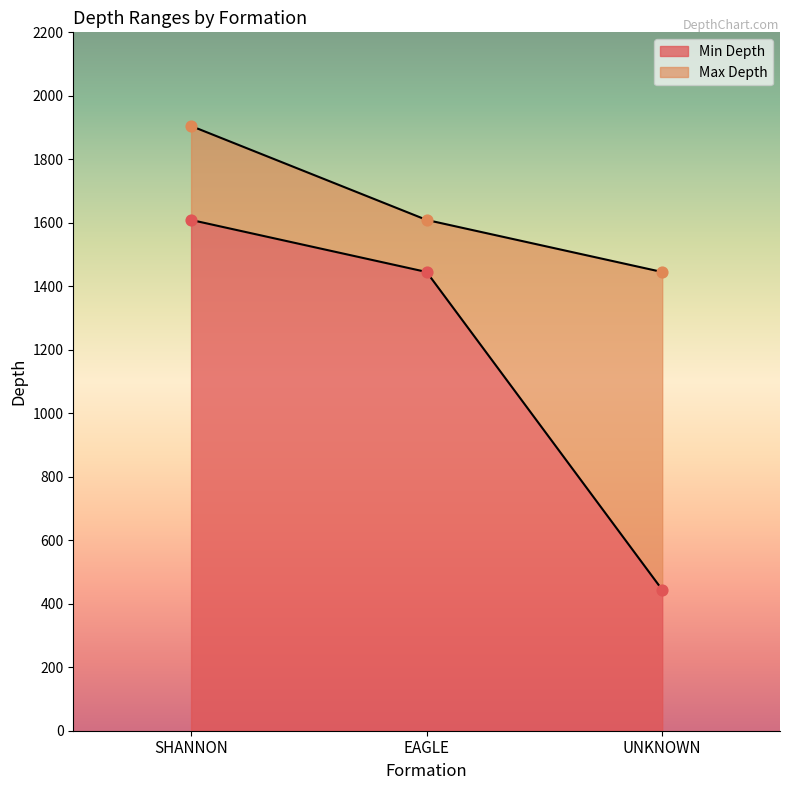

Which series has the widest spread of Y values?

Min Depth